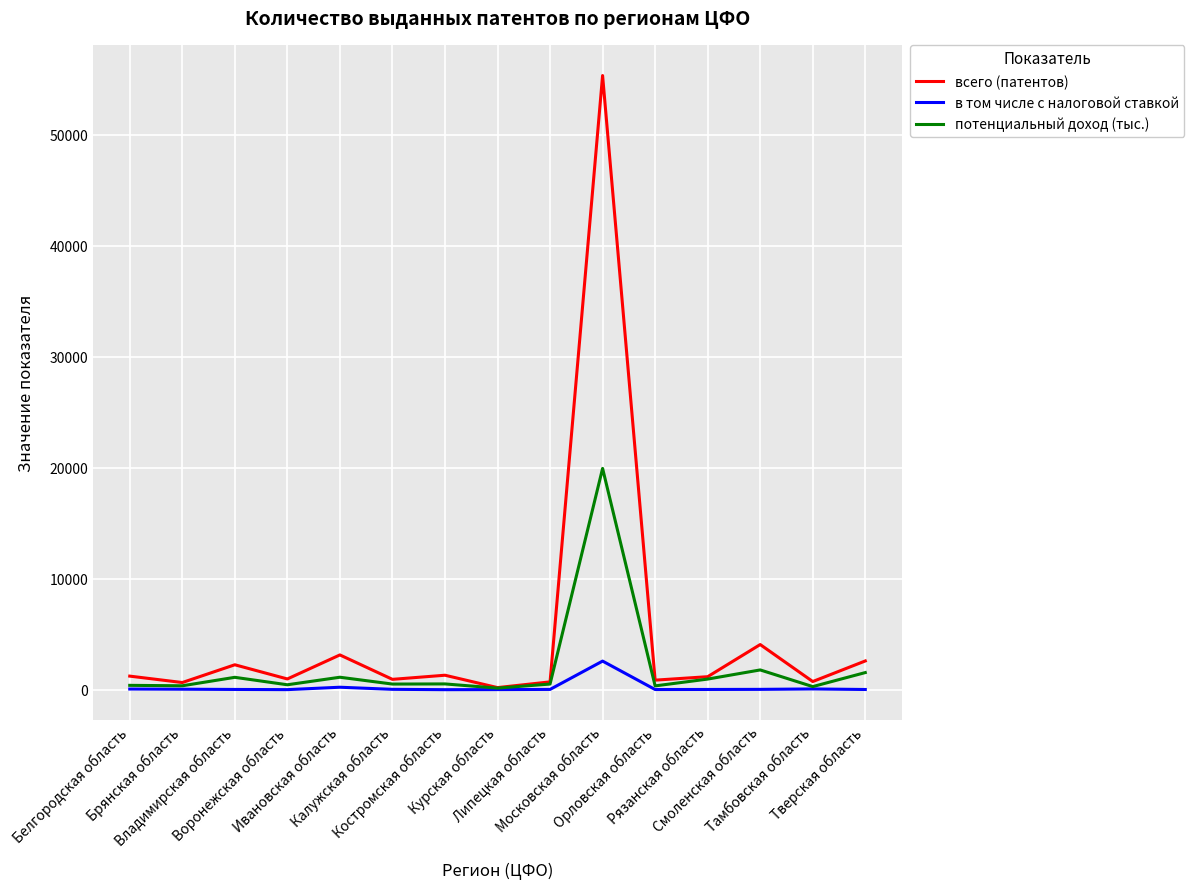

At which category is the sum across all series the highest?

Московская область